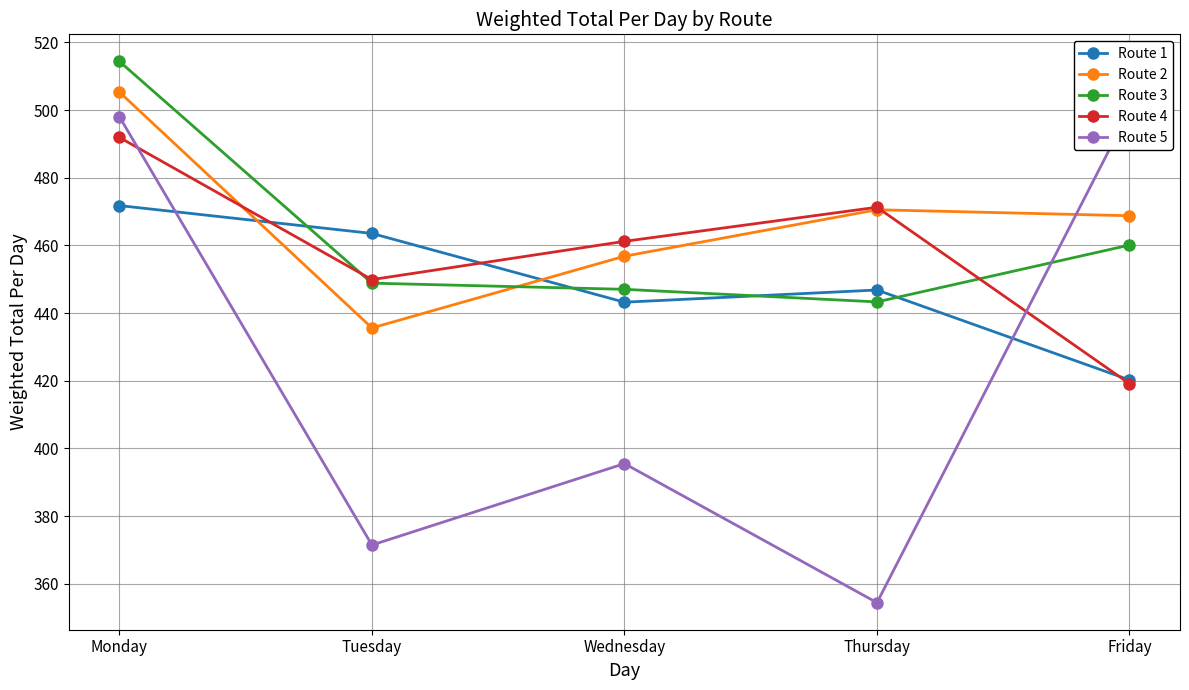

What is the greatest value displayed?

514.4